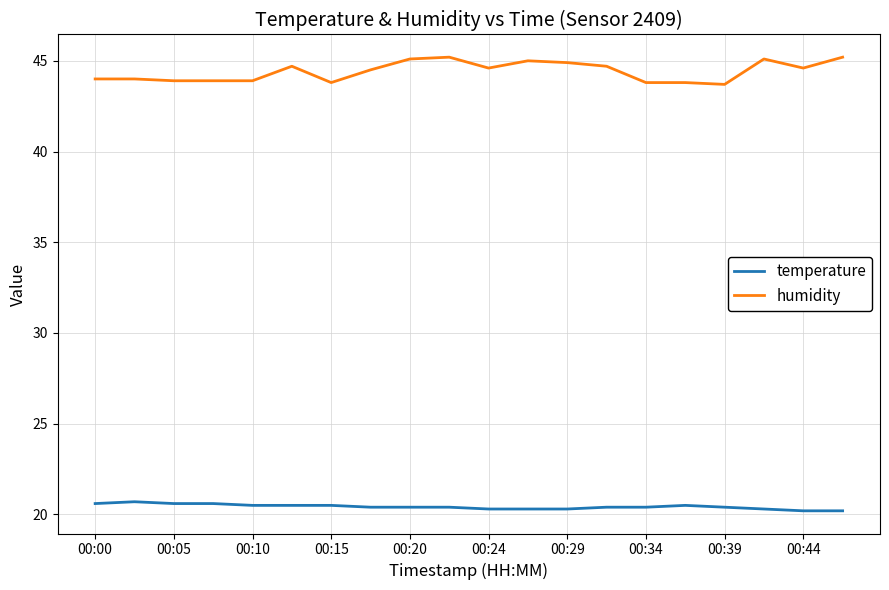

What is the sum of all humidity values?

888.4